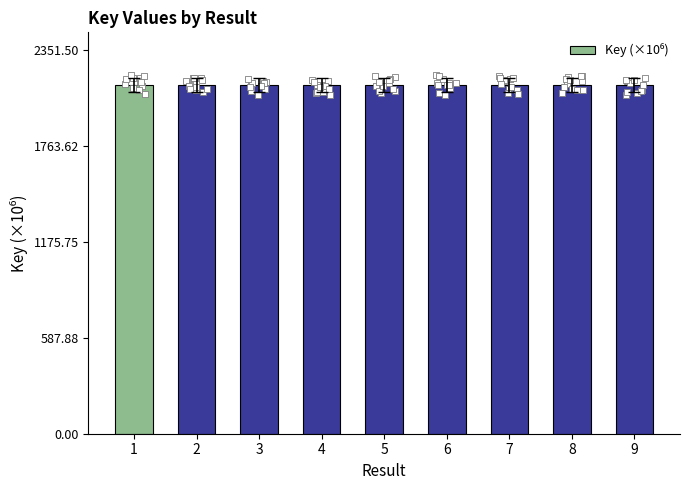

Between 6 and 3, which is larger?

6